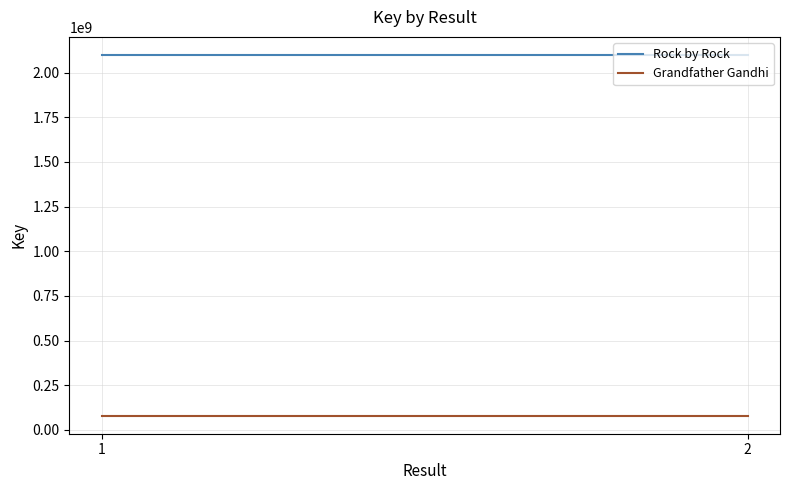

How many lines are shown in the chart?

2